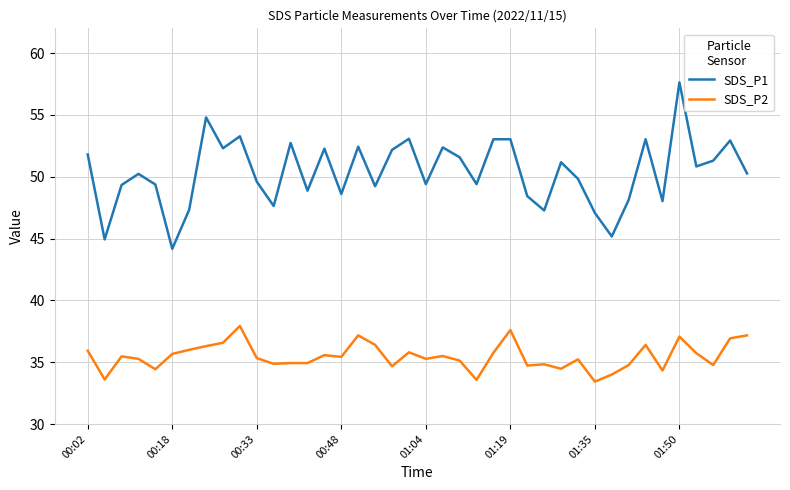

What is the difference between the maximum and minimum values in the SDS_P2 series?

4.5